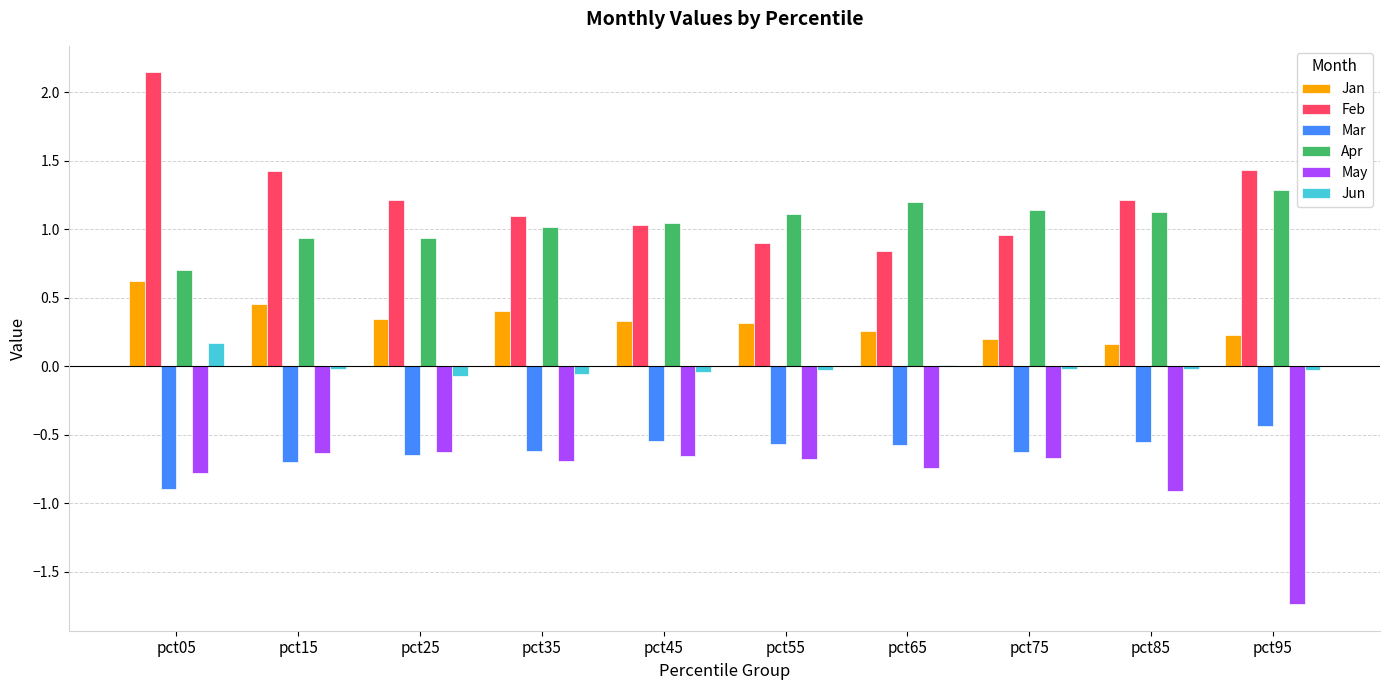

Between pct15 and pct85, which series saw the biggest shift?

Jan